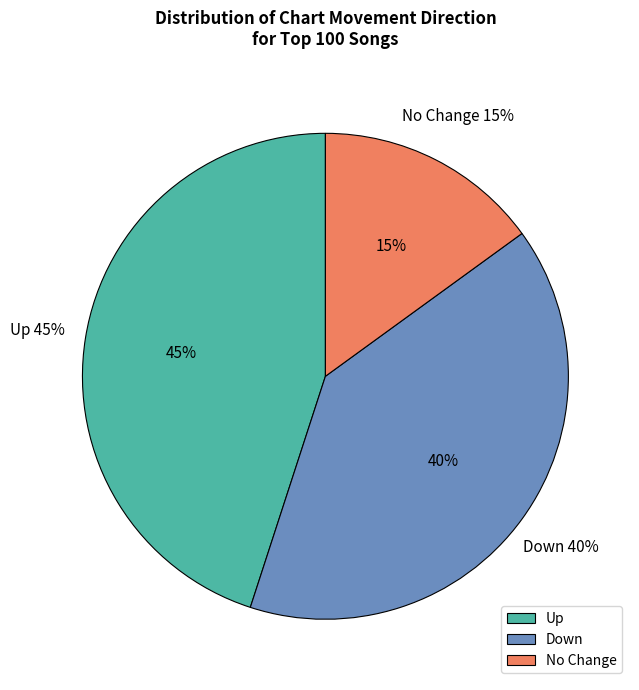

To the nearest percent, what portion does up represent?

45%